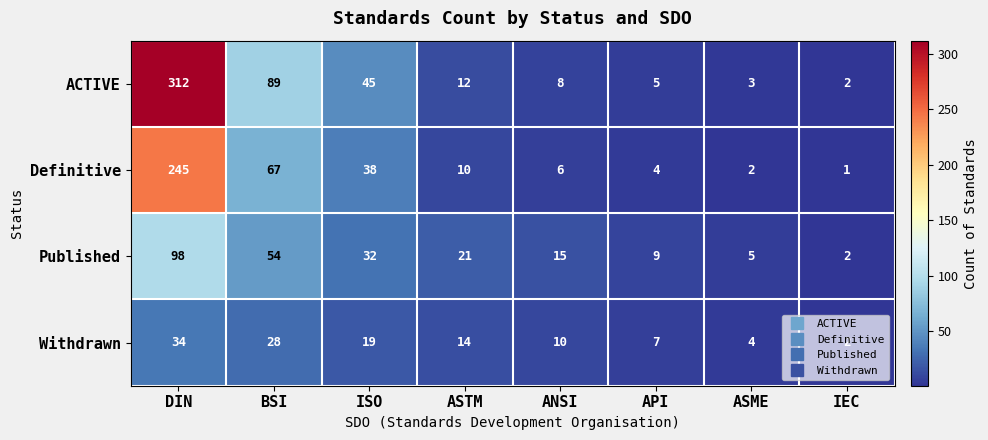

True or false: Withdrawn has a value of 14 at ASTM.

True